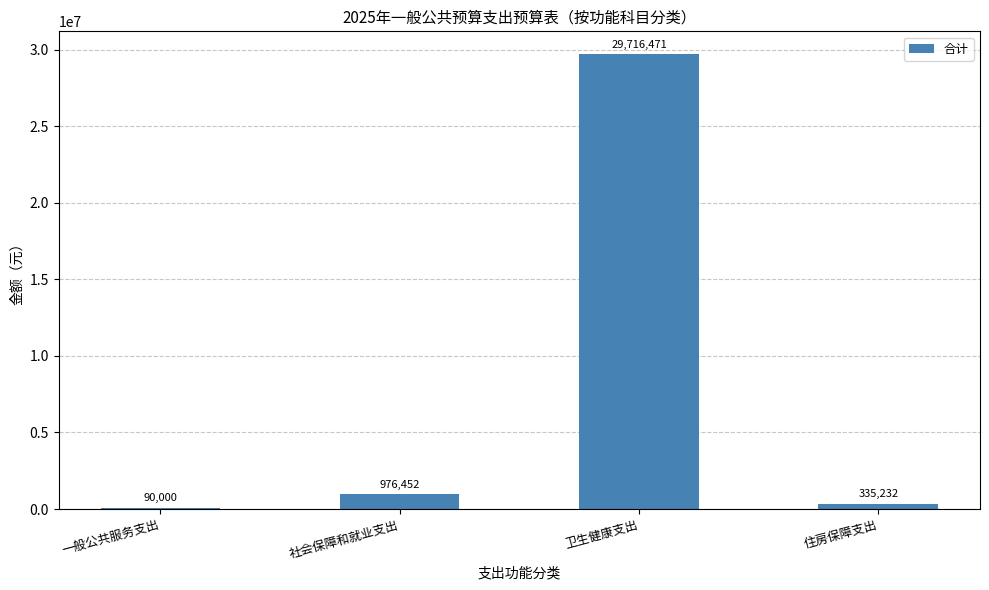

Between 社会保障和就业支出 and 一般公共服务支出, which is larger?

社会保障和就业支出